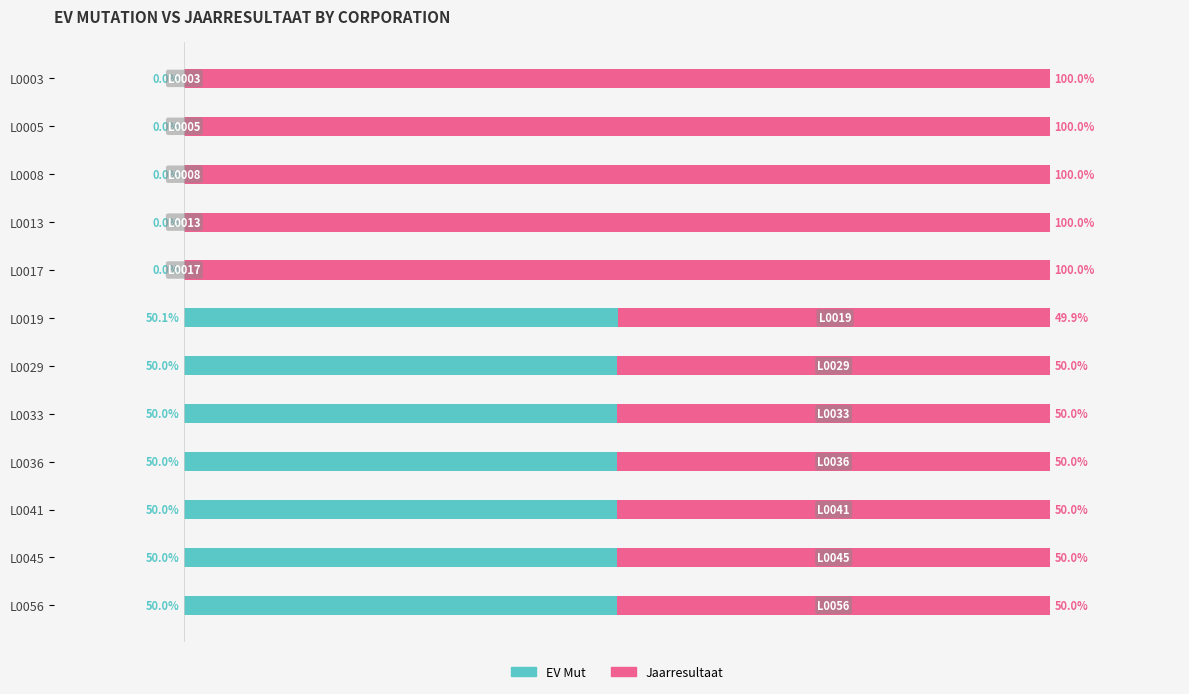

What are all the series names shown in the legend?

EV Mut, Jaarresultaat